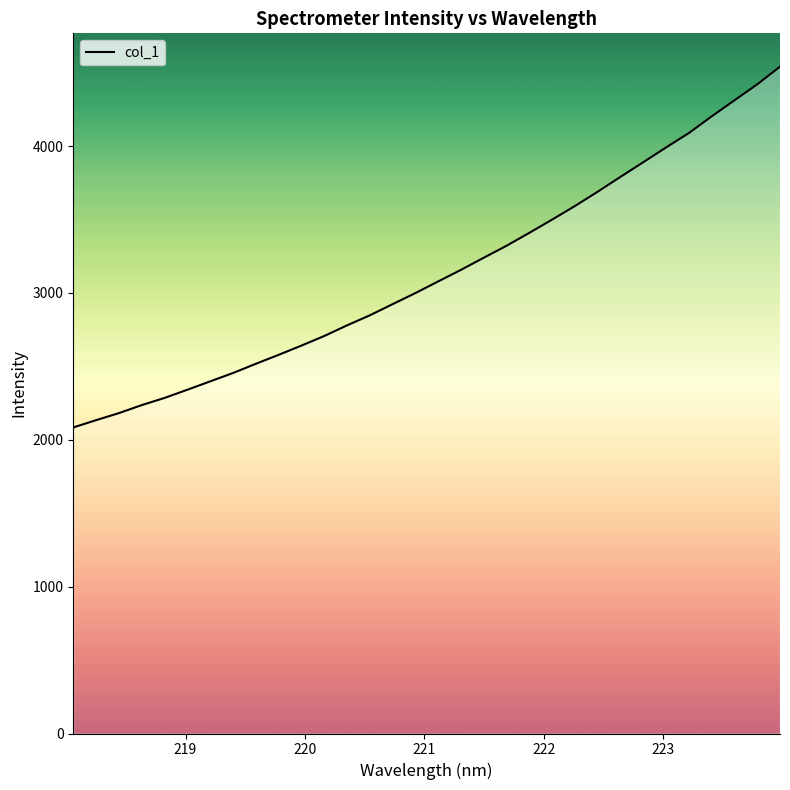

What is the difference between the maximum and minimum values?

2456.5